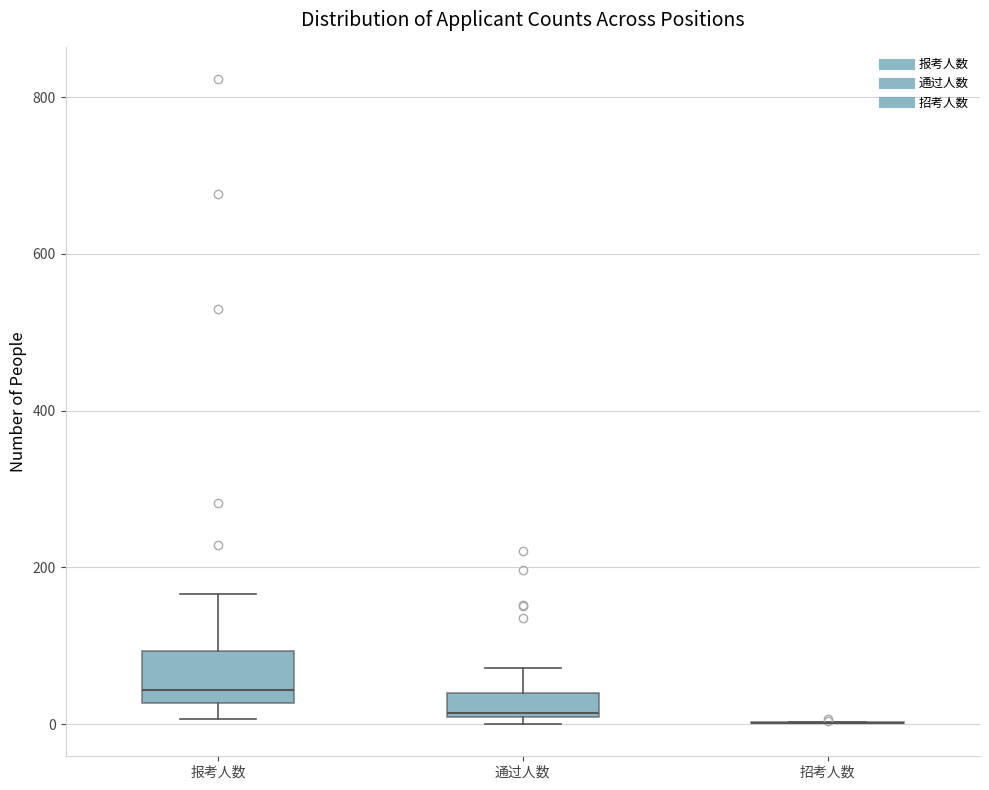

Reading left to right, read every box against the y-axis: the position of its median line, the range the box covers, and the ends of its whiskers. The values are not printed on the chart, so give them approximately, as read against the axis.

报考人数: median 40, box 20 to 100, whiskers 0 to 160
通过人数: median 20, box 0 to 40, whiskers 0 (just below the box's lower edge) to 80
招考人数: box collapsed to a line at 0, whiskers 0 to 0